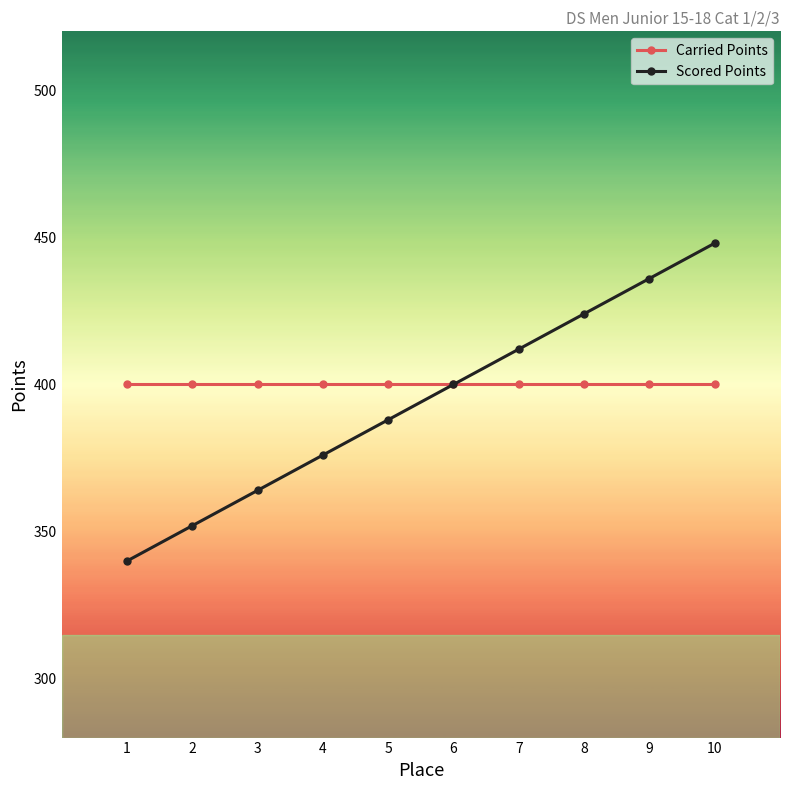

What is the maximum value shown in the chart?

448